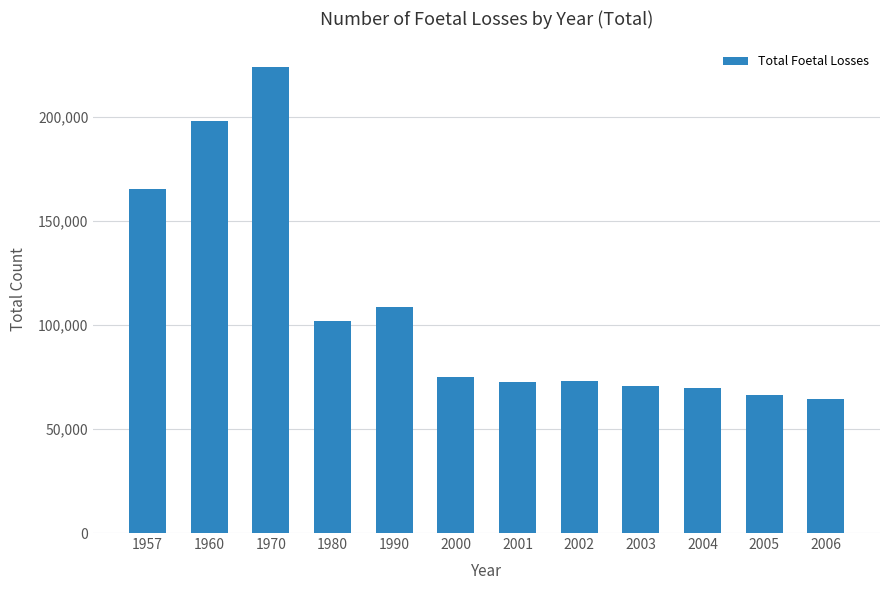

What is the average value?

107408